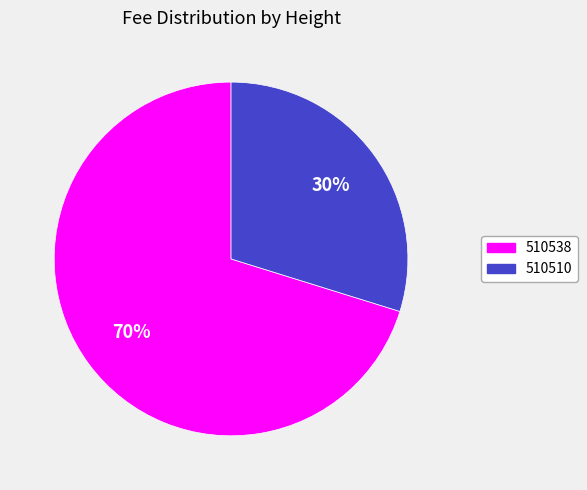

Which slice is the largest?

510538